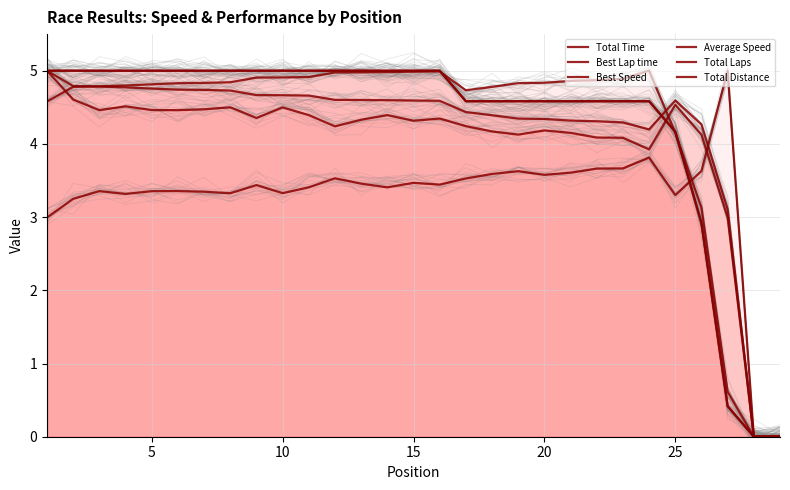

Which category has the lowest value in the Total Time series?

27